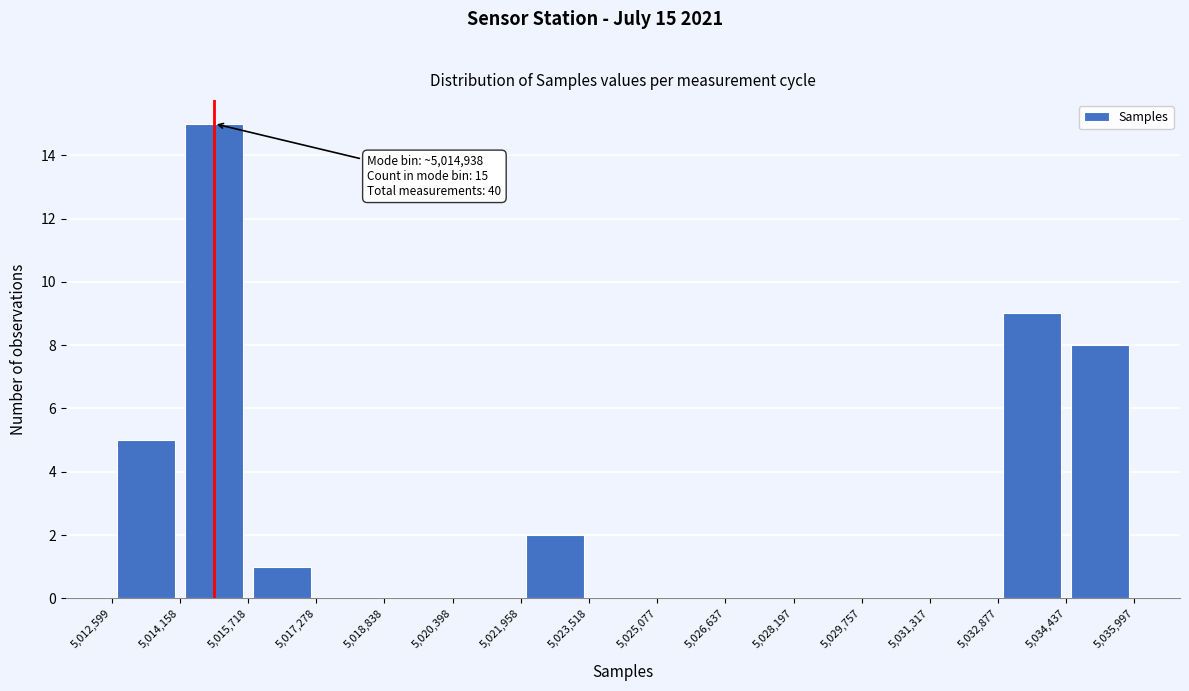

Over which range of the x-axis is the bar tallest?

5,014,158 to 5,015,718